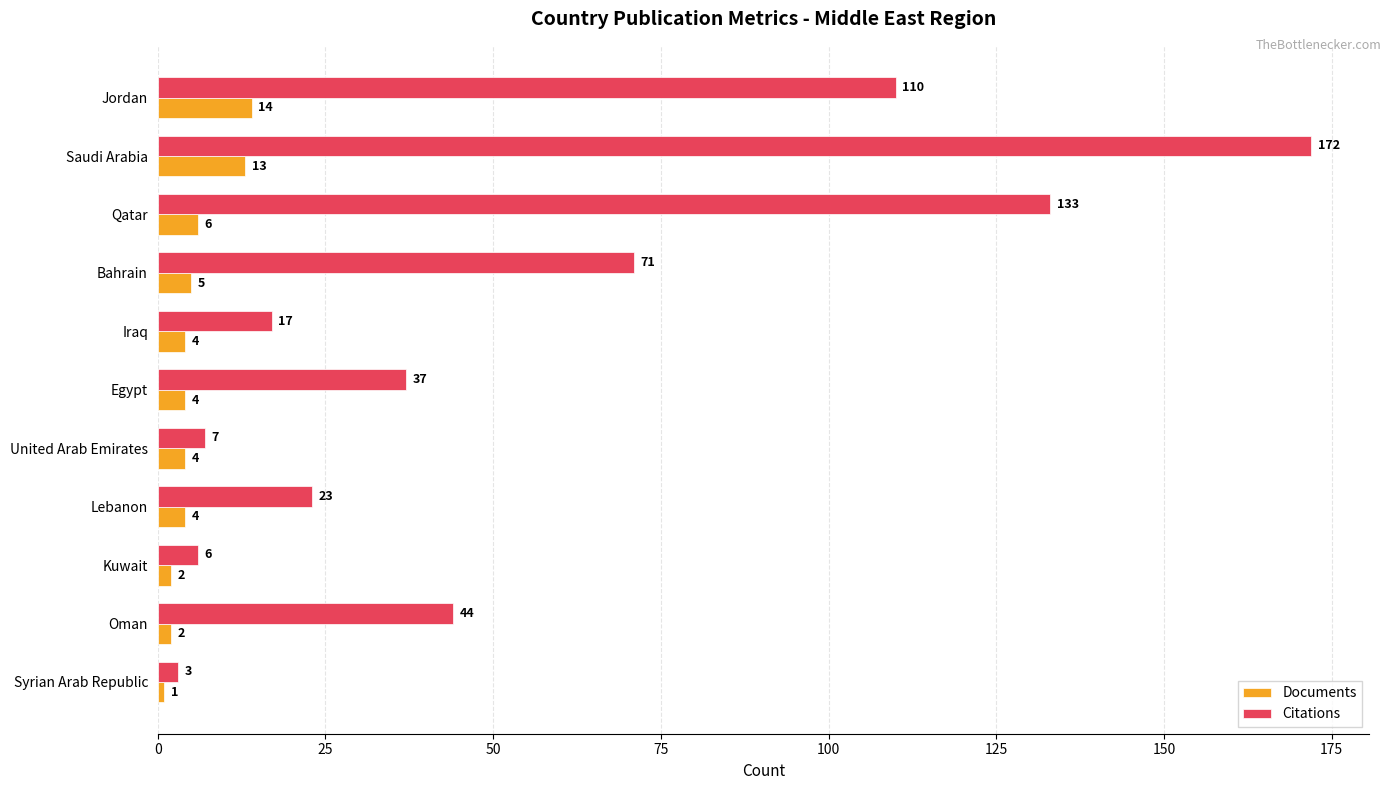

How many categories are shown in the chart?

11